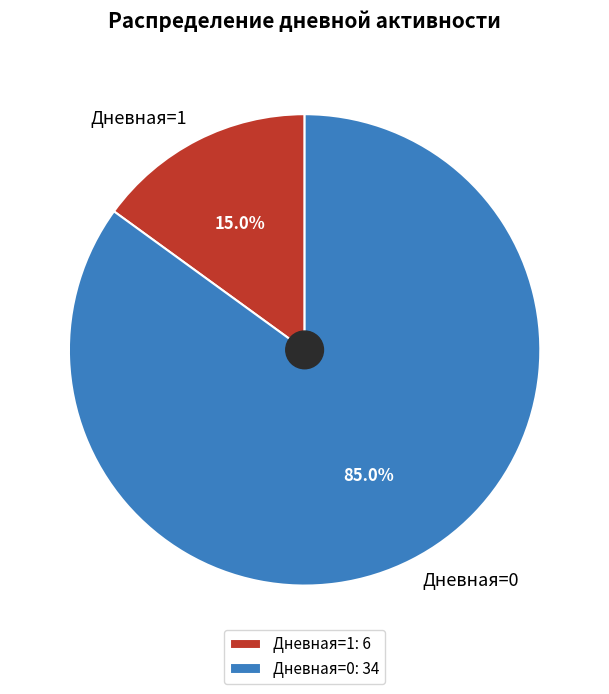

Is Дневная=0 the majority of the pie?

Yes